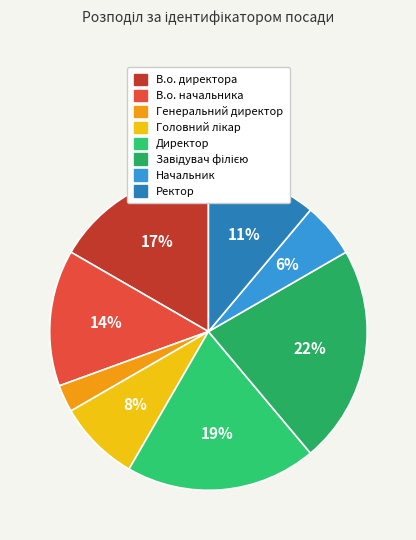

Count the number of slices in the pie.

8